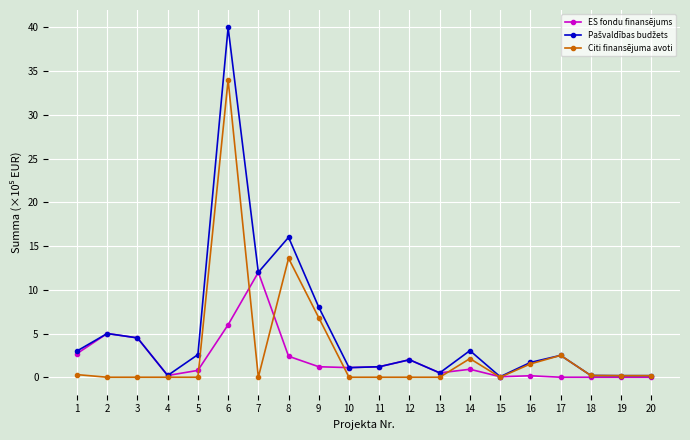

What is the maximum value shown in the chart?

40.0